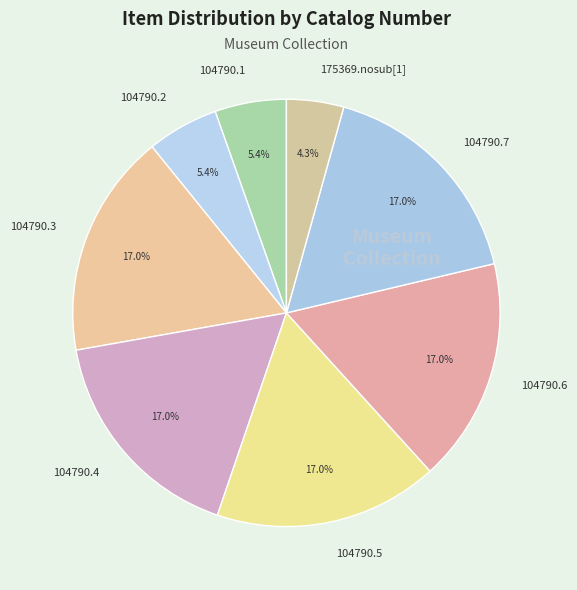

To the nearest percent, what is the difference between the largest and smallest slice percentages?

13%